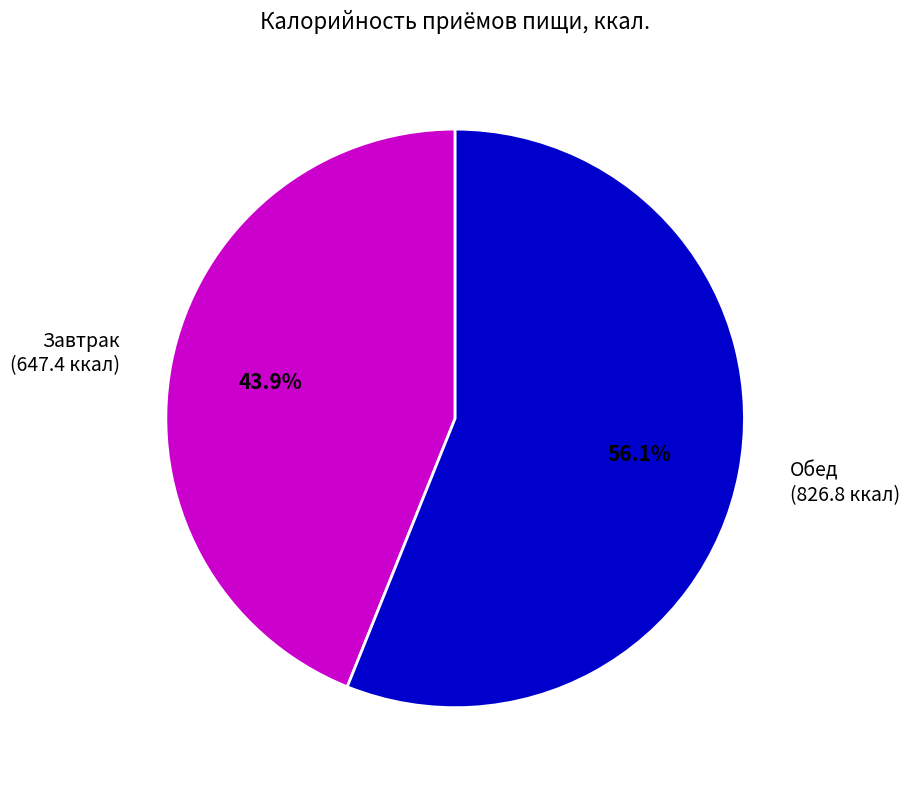

Rank the categories by value from highest to lowest.

Обед, Завтрак